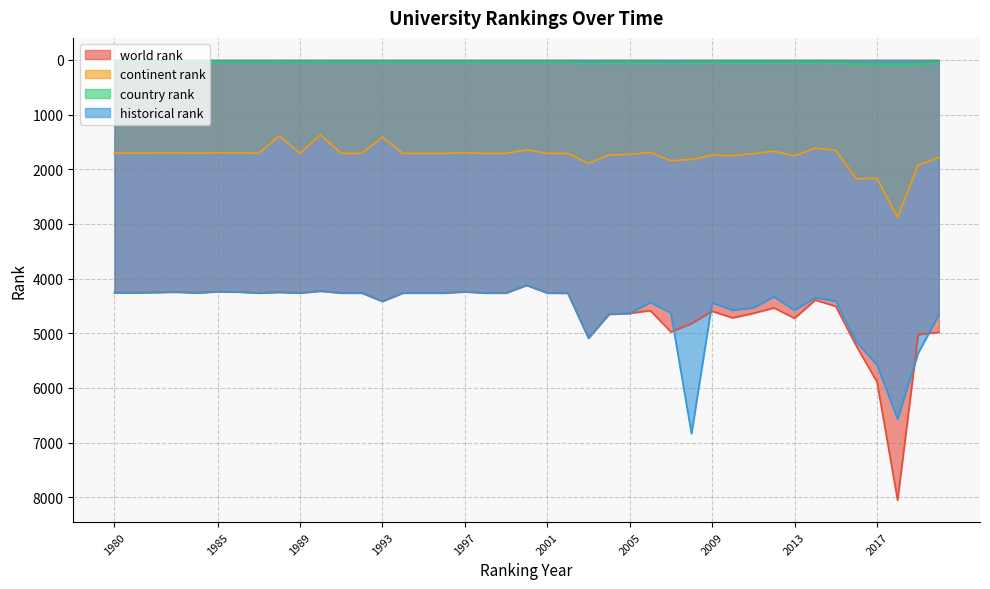

Reading right to left, transcribe all the data shown in this chart.

world rank: 4981	5023	8051	5886	5234	4506	4391	4724	4535	4633	4717	4596	4822	4973	4584	4634	4653	5087	4266	4262	4121	4262	4262	4240	4262	4262	4262	4414	4262	4262	4227	4262	4248	4262	4243	4239	4259	4245	4258	4258
continent rank: 1789	1923	2879	2165	2176	1654	1614	1756	1671	1713	1752	1742	1823	1843	1693	1729	1739	1894	1711	1710	1644	1710	1710	1700	1710	1710	1710	1411	1710	1710	1371	1710	1390	1710	1700	1697	1707	1700	1706	1706
country rank: 56	80	92	82	80	58	56	60	59	59	59	56	64	70	62	62	61	74	49	49	48	49	49	48	49	49	49	48	49	49	46	49	46	49	48	48	49	49	49	49
historical rank: 4662	5360	6568	5575	5160	4409	4349	4579	4332	4534	4577	4441	6836	4628	4434	4638	4645	5087	4266	4262	4121	4262	4262	4240	4262	4262	4262	4414	4262	4262	4227	4262	4248	4262	4243	4239	4259	4245	4258	4258